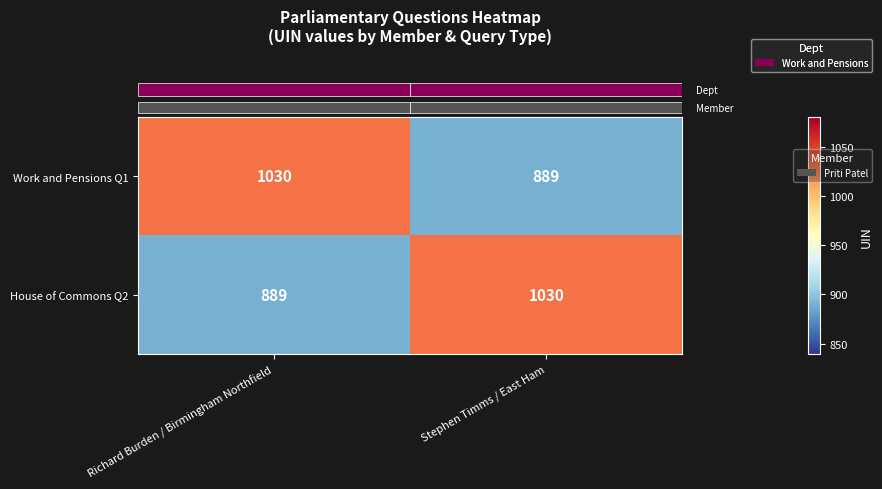

What is the average value of the House of Commons Q2 series?

960